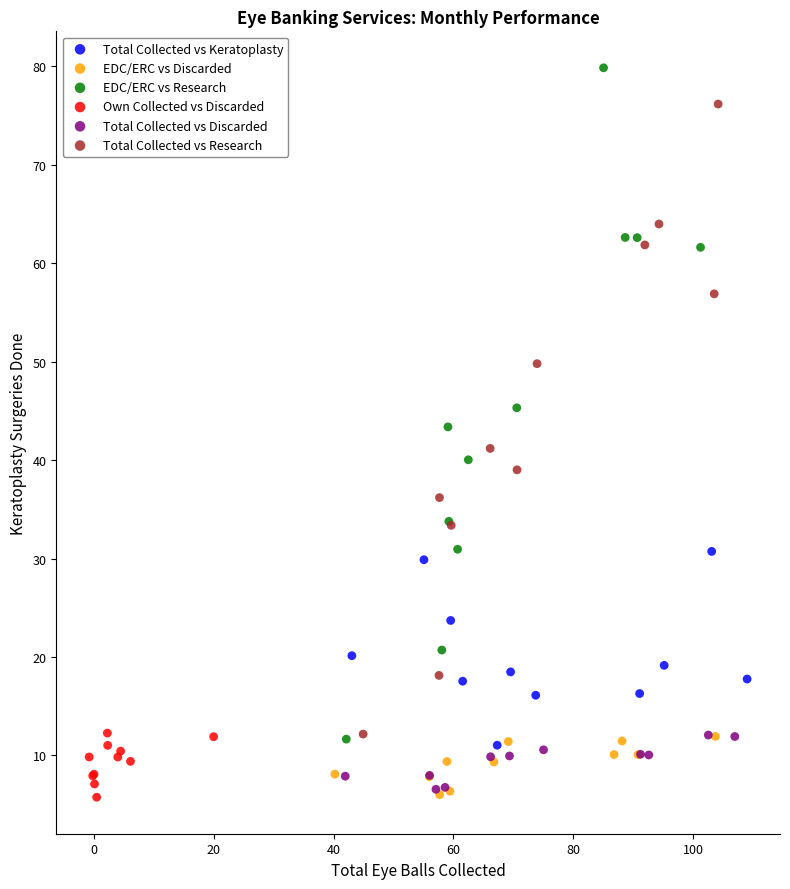

Which series has the largest Y range (max minus min)?

EDC/ERC vs Research